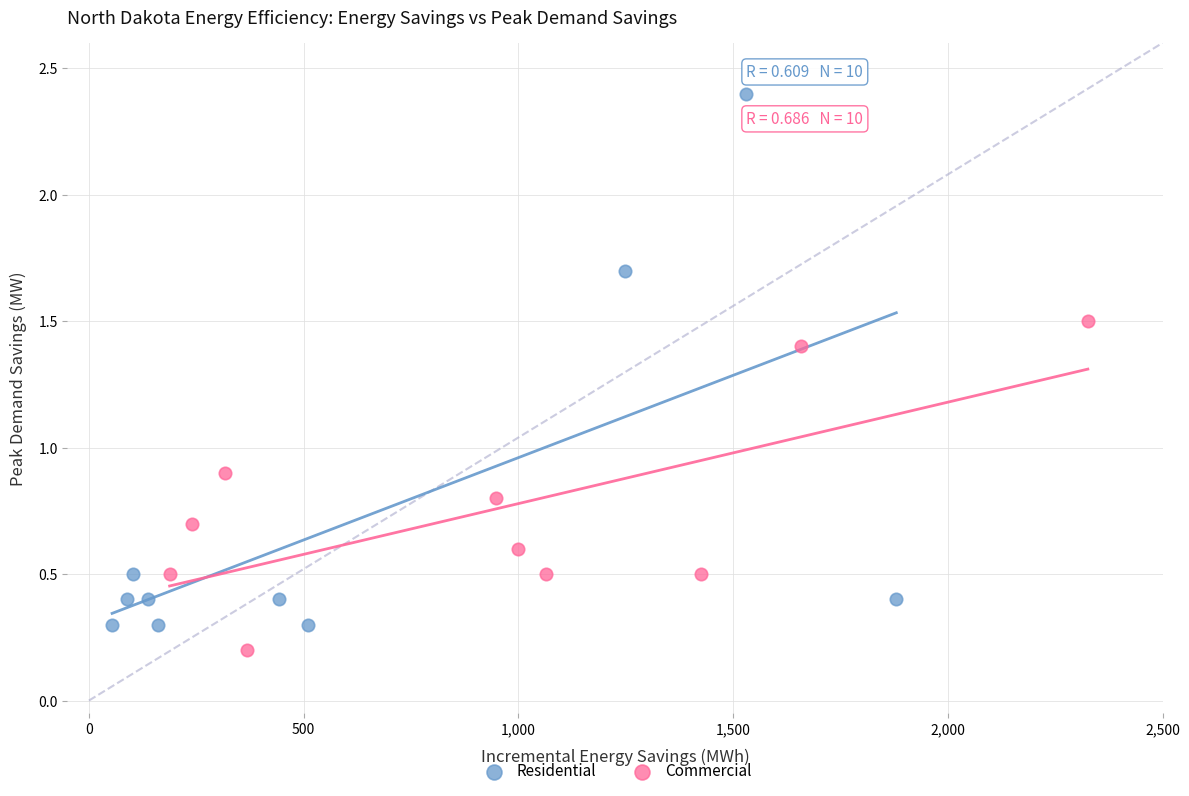

Which series contains the highest Y value?

Residential